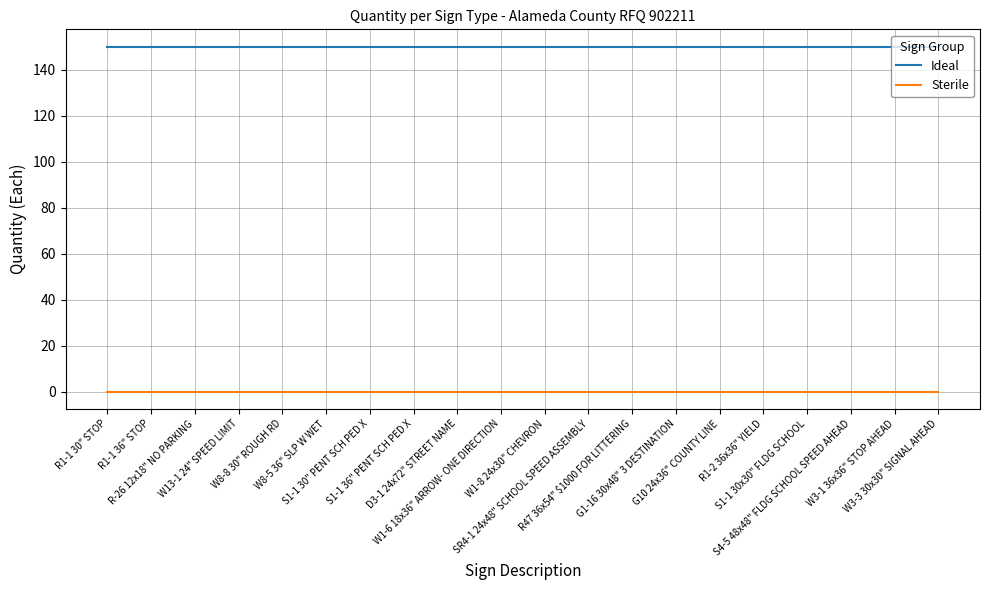

Reading left to right, extract all data points from this chart.

Ideal: R1-1 30" STOP=150	R1-1 36" STOP=150	R-26 12x18" NO PARKING=150	W13-1 24" SPEED LIMIT=150	W8-8 30" ROUGH RD=150	W8-5 36" SLP W WET=150	S1-1 30" PENT SCH PED X=150	S1-1 36" PENT SCH PED X=150	D3-1 24x72" STREET NAME=150	W1-6 18x36" ARROW- ONE DIRECTION=150	W1-8 24x30" CHEVRON=150	SR4-1 24x48" SCHOOL SPEED ASSEMBLY=150	R47 36x54" $1000 FOR LITTERING=150	G1-16 30x48" 3 DESTINATION=150	G10 24x36" COUNTY LINE=150	R1-2 36x36" YIELD=150	S1-1 30x30" FLDG SCHOOL=150	S4-5 48x48" FLDG SCHOOL SPEED AHEAD=150	W3-1 36x36" STOP AHEAD=150	W3-3 30x30" SIGNAL AHEAD=150
Sterile: R1-1 30" STOP=0	R1-1 36" STOP=0	R-26 12x18" NO PARKING=0	W13-1 24" SPEED LIMIT=0	W8-8 30" ROUGH RD=0	W8-5 36" SLP W WET=0	S1-1 30" PENT SCH PED X=0	S1-1 36" PENT SCH PED X=0	D3-1 24x72" STREET NAME=0	W1-6 18x36" ARROW- ONE DIRECTION=0	W1-8 24x30" CHEVRON=0	SR4-1 24x48" SCHOOL SPEED ASSEMBLY=0	R47 36x54" $1000 FOR LITTERING=0	G1-16 30x48" 3 DESTINATION=0	G10 24x36" COUNTY LINE=0	R1-2 36x36" YIELD=0	S1-1 30x30" FLDG SCHOOL=0	S4-5 48x48" FLDG SCHOOL SPEED AHEAD=0	W3-1 36x36" STOP AHEAD=0	W3-3 30x30" SIGNAL AHEAD=0